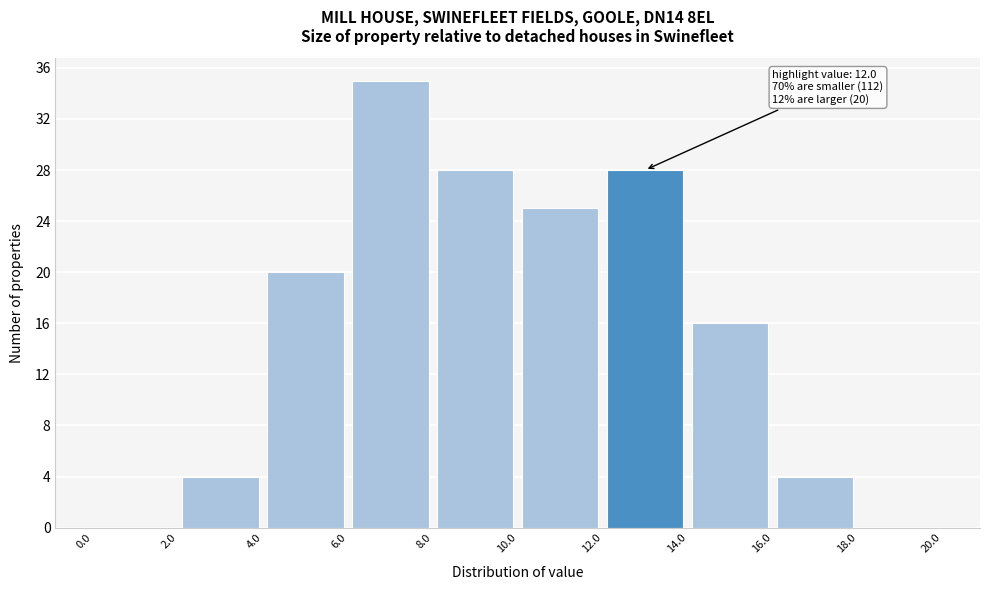

Which range on the x-axis has the tallest bar?

6.0 to 8.0